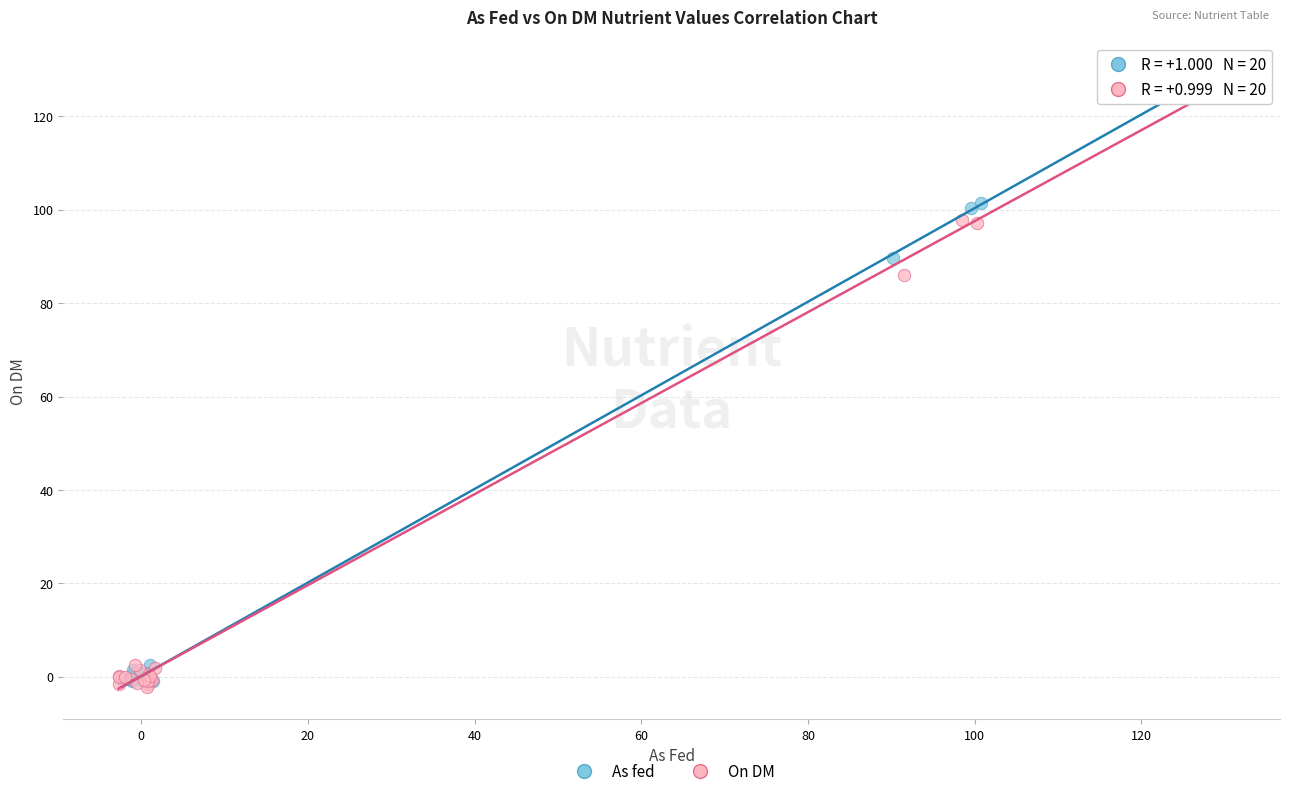

What are all the series names shown in the legend?

As fed, On DM